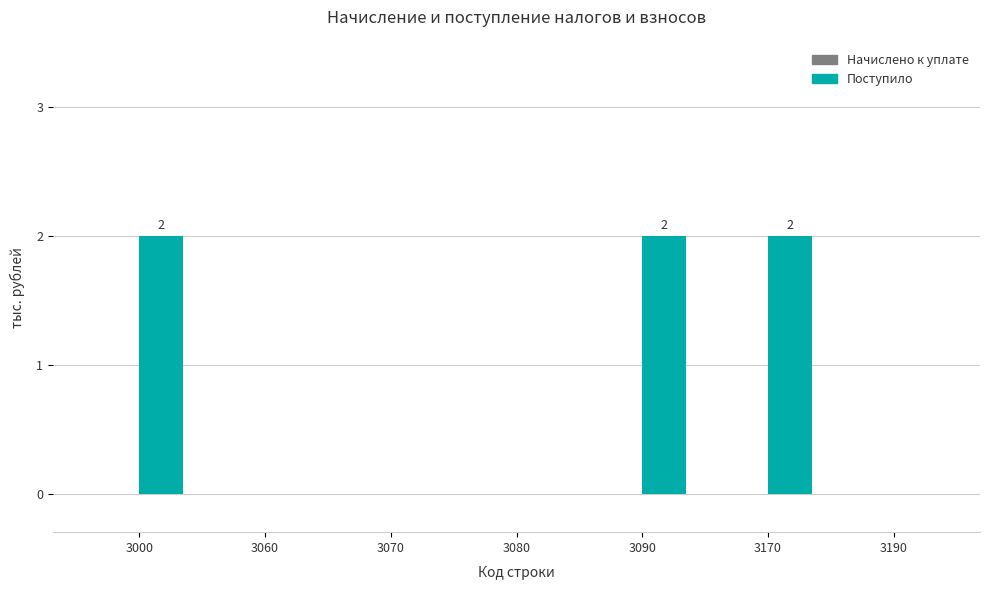

Which has a higher value, 3190 or 3170?

3170